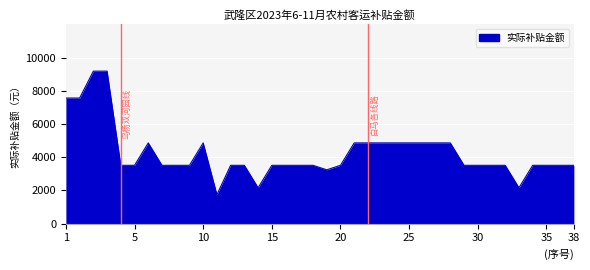

What is the maximum value shown in the chart?

9180